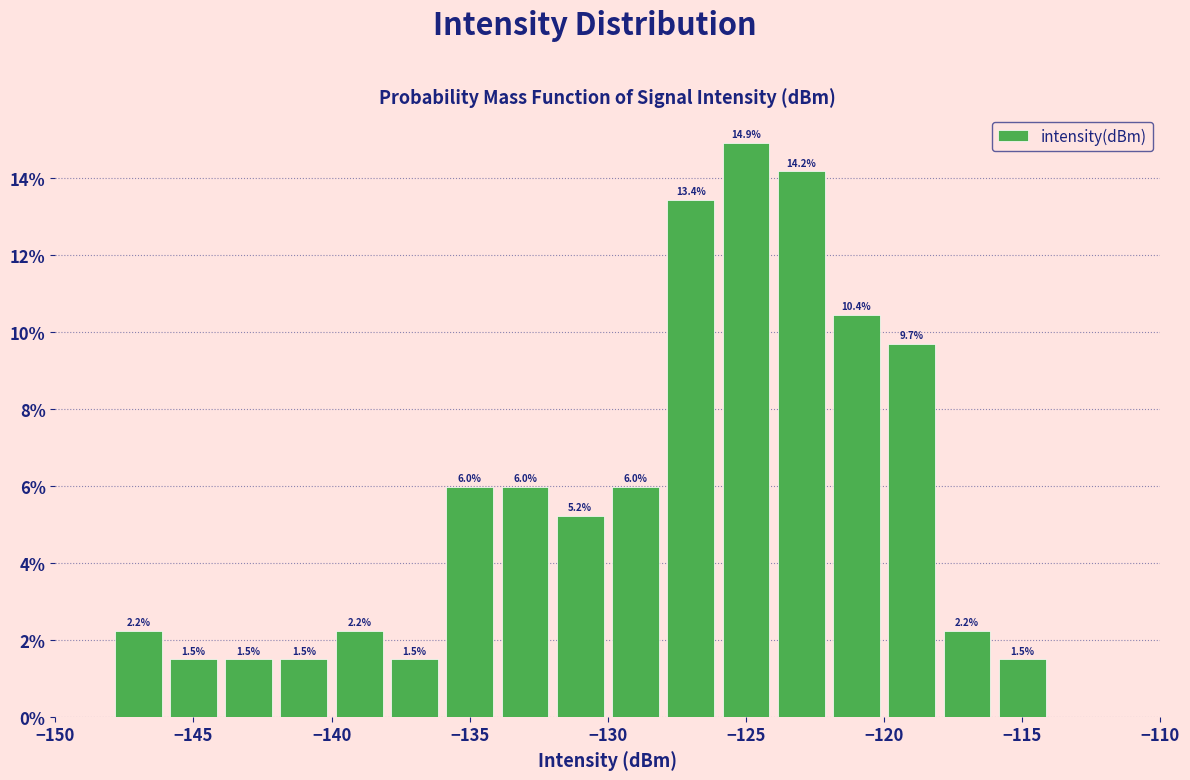

Which range on the x-axis has the tallest bar?

-126 to -124